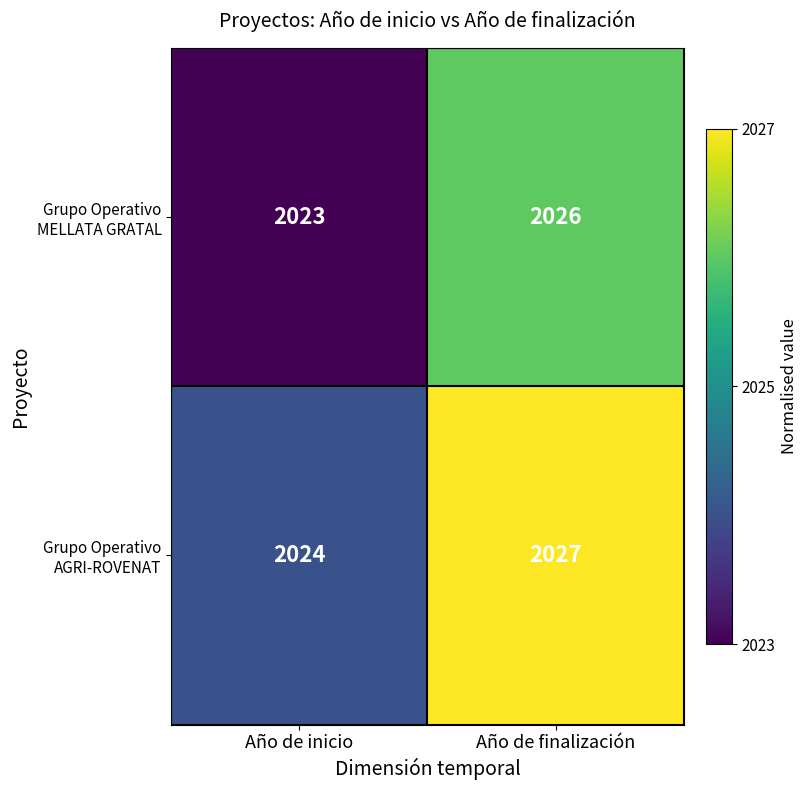

What is the sum of all Grupo Operativo MELLATA GRATAL values?

4049